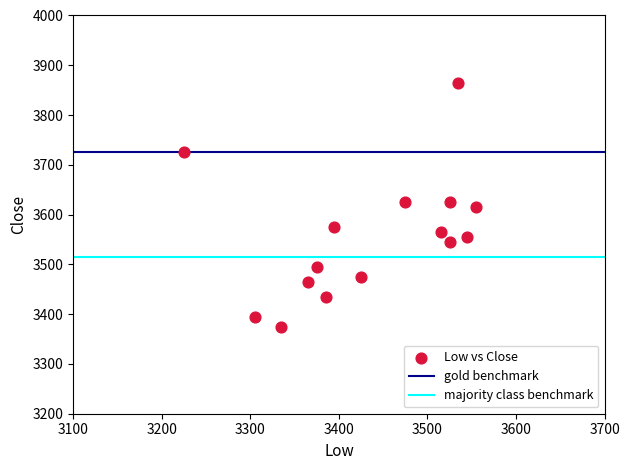

What is the range of Y values (max minus min)?

490